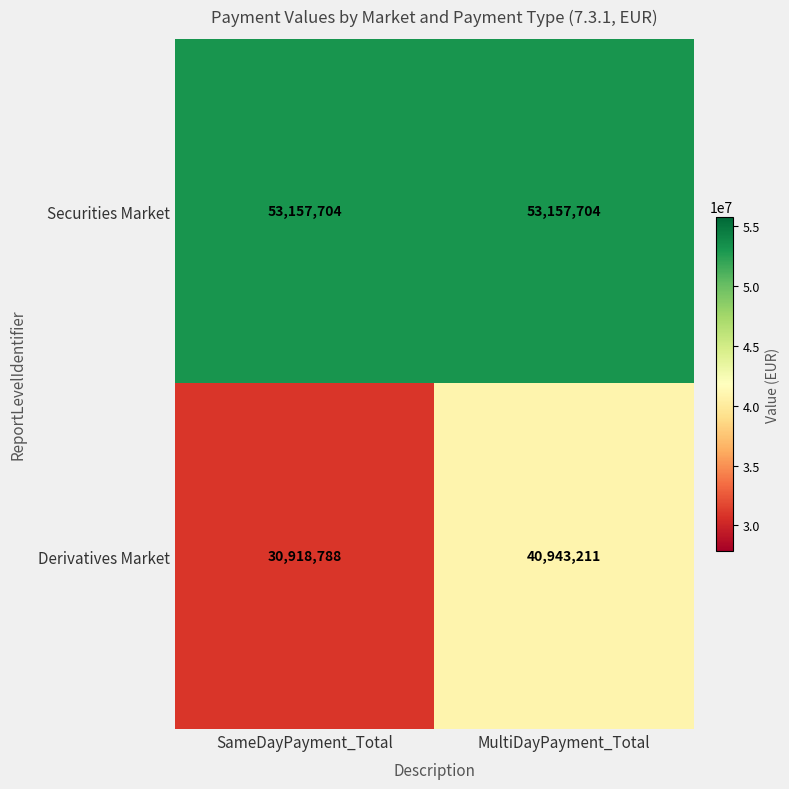

True or false: Securities Market has a value of 89420684 at SameDayPayment_Total.

False